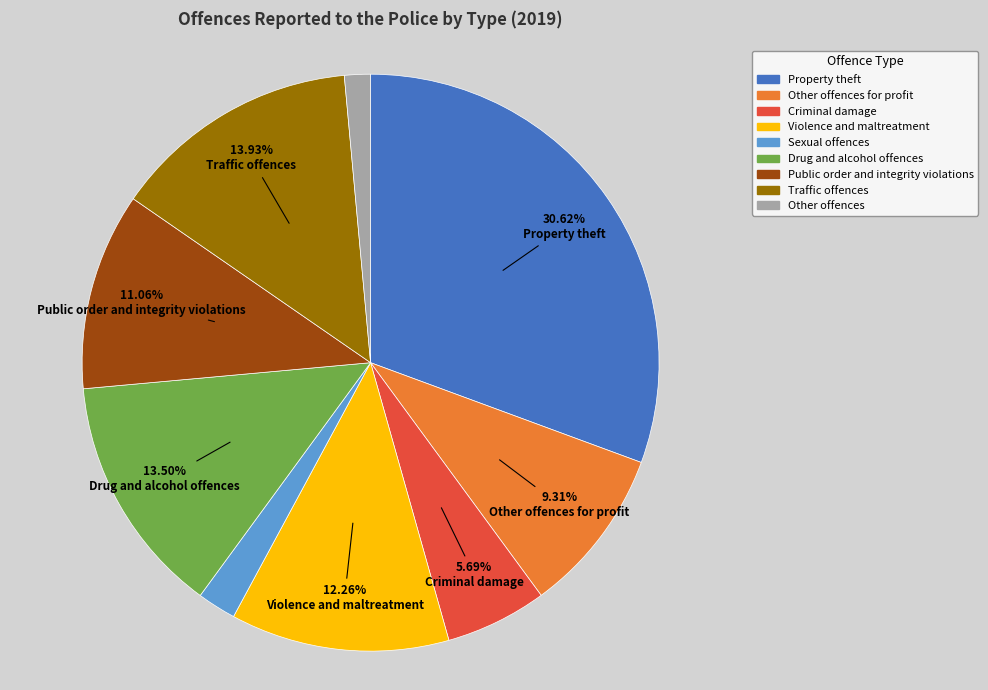

To the nearest percent, what is the difference between the largest and smallest slice percentages?

29%